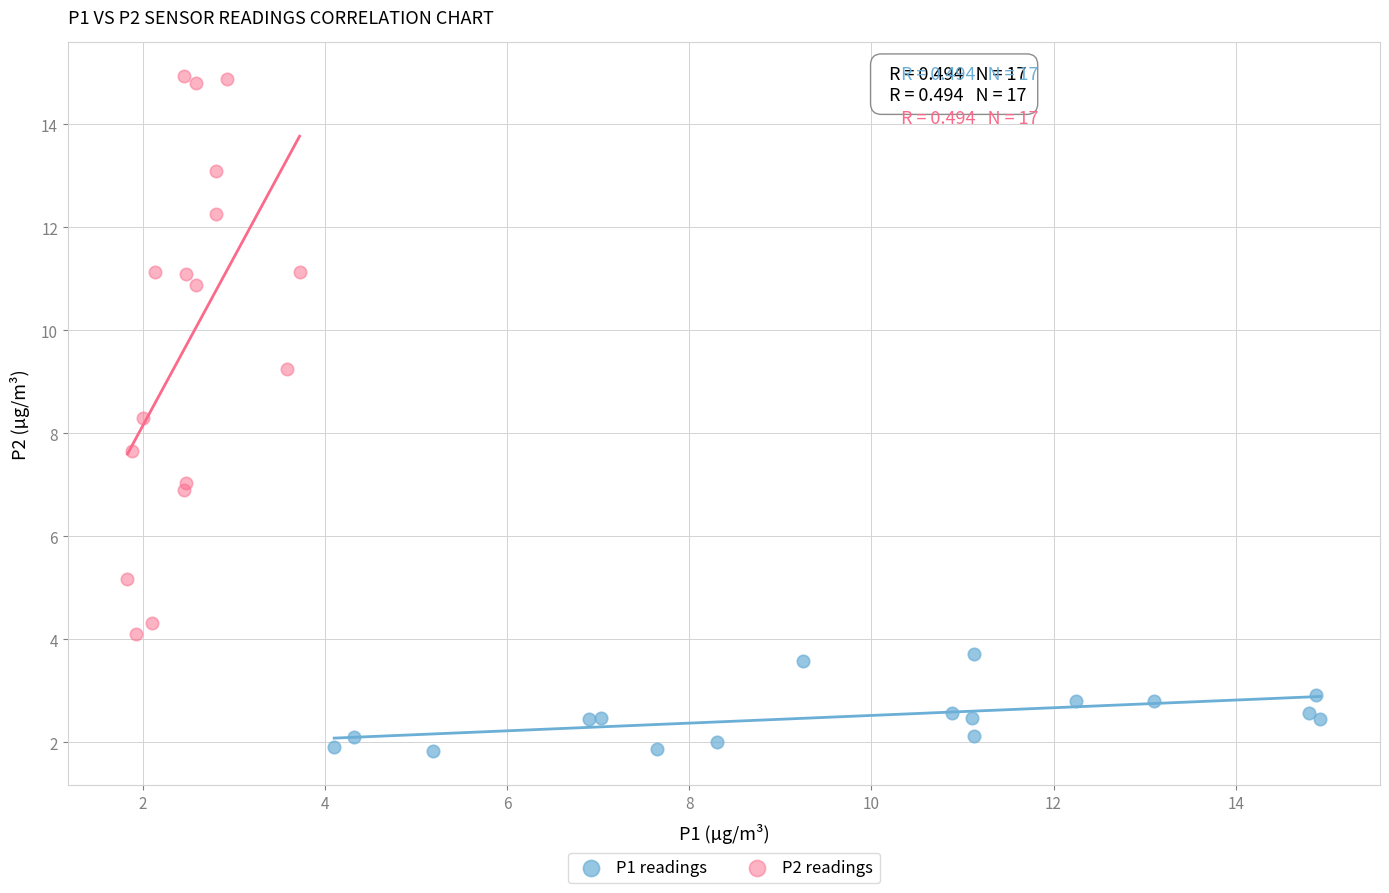

Which series contains the lowest Y value?

P1 readings